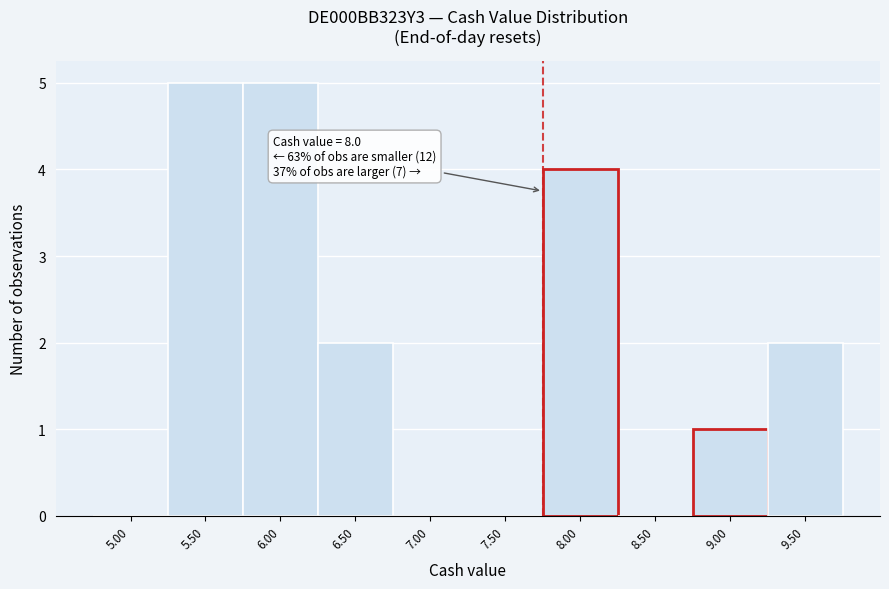

Reading left to right, what are all the values shown in this chart?

5.00=0	5.50=5	6.00=5	6.50=2	7.00=0	7.50=0	8.00=4	8.50=0	9.00=1	9.50=2